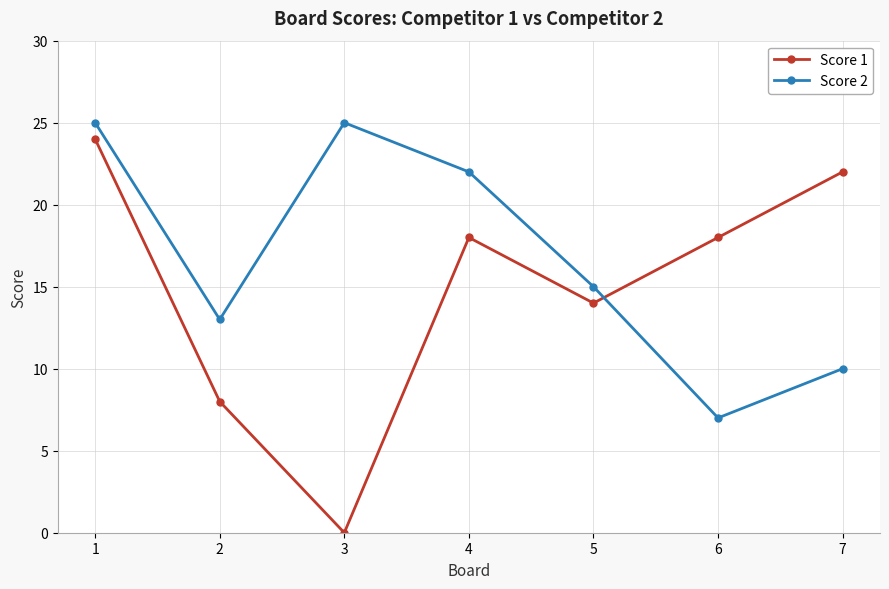

Reading left to right, extract all data points from this chart.

Score 1: 1=24	2=8	3=0	4=18	5=14	6=18	7=22
Score 2: 1=25	2=13	3=25	4=22	5=15	6=7	7=10